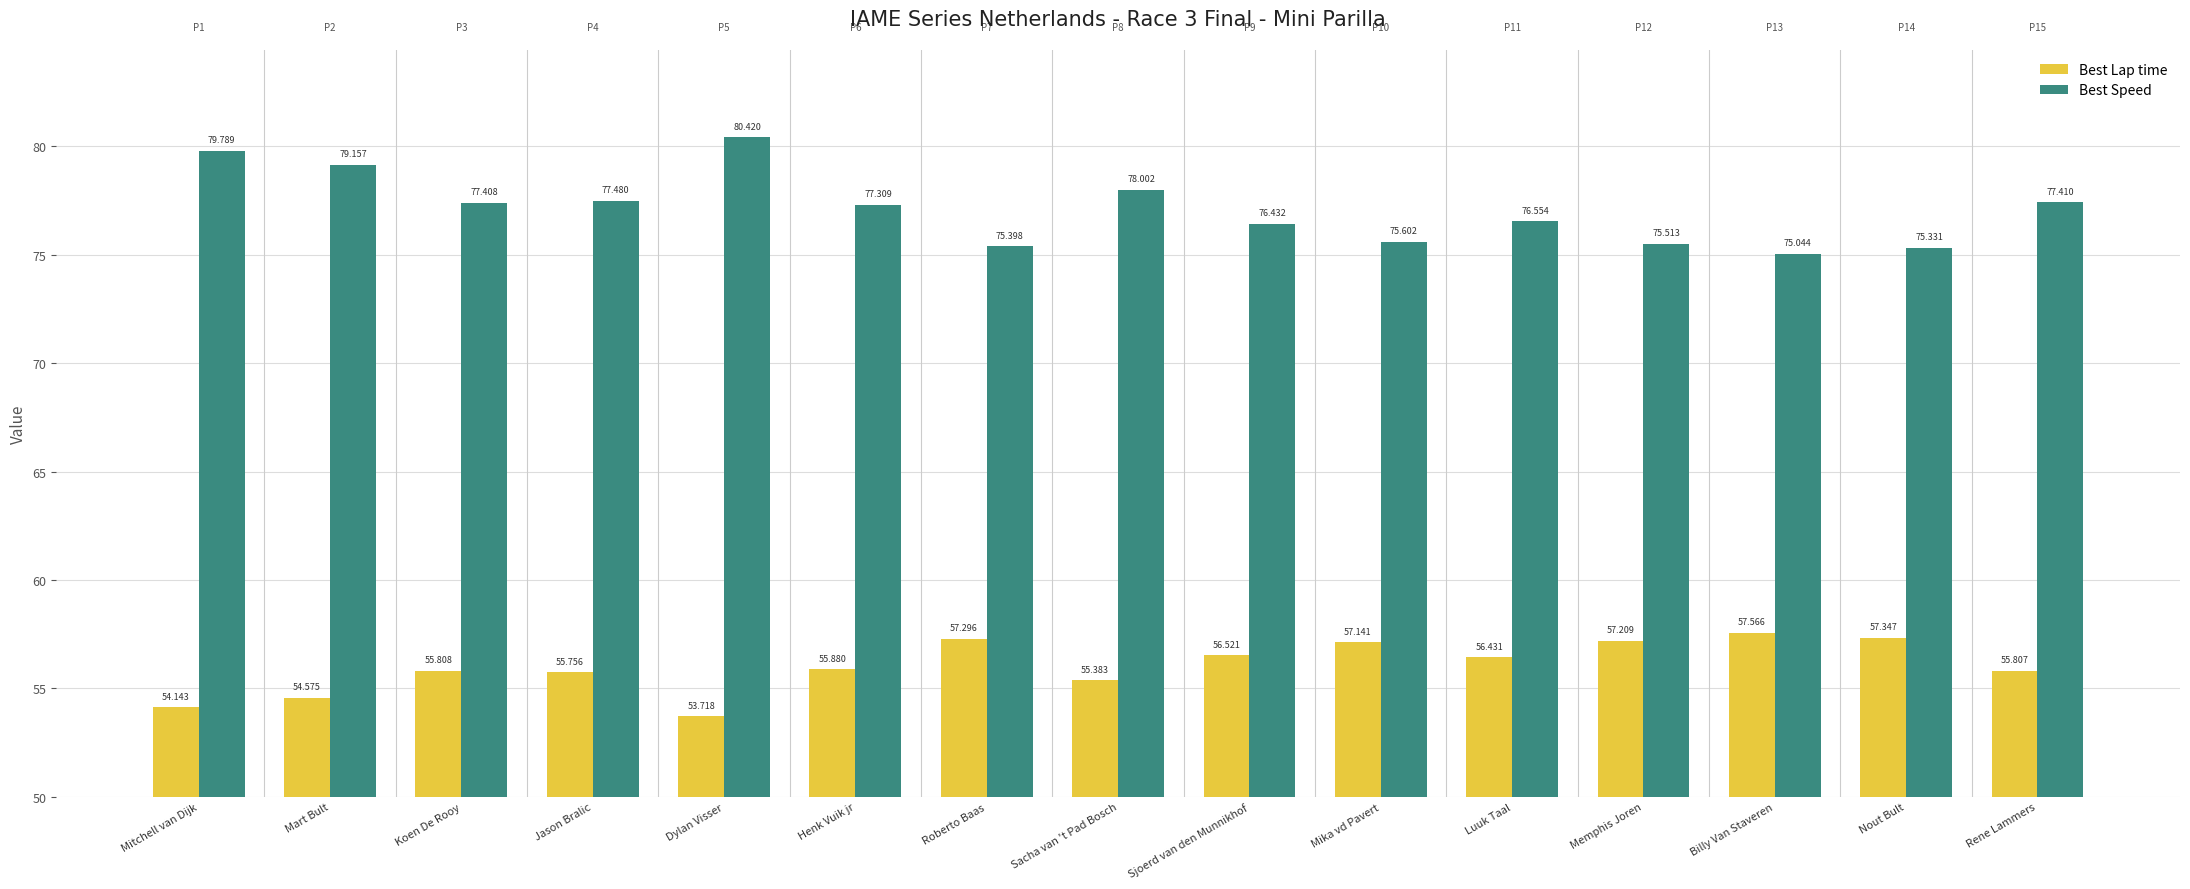

What are all the series names shown in the legend?

Best Lap time, Best Speed